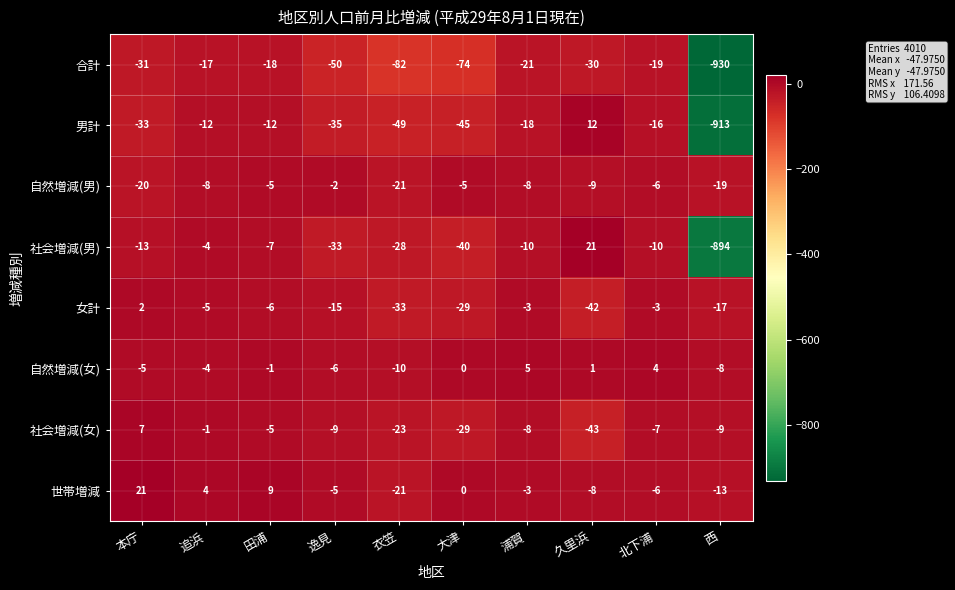

Rank the categories by 自然増減(女) value from lowest to highest.

衣笠, 西, 逸見, 本庁, 追浜, 田浦, 大津, 久里浜, 北下浦, 浦賀